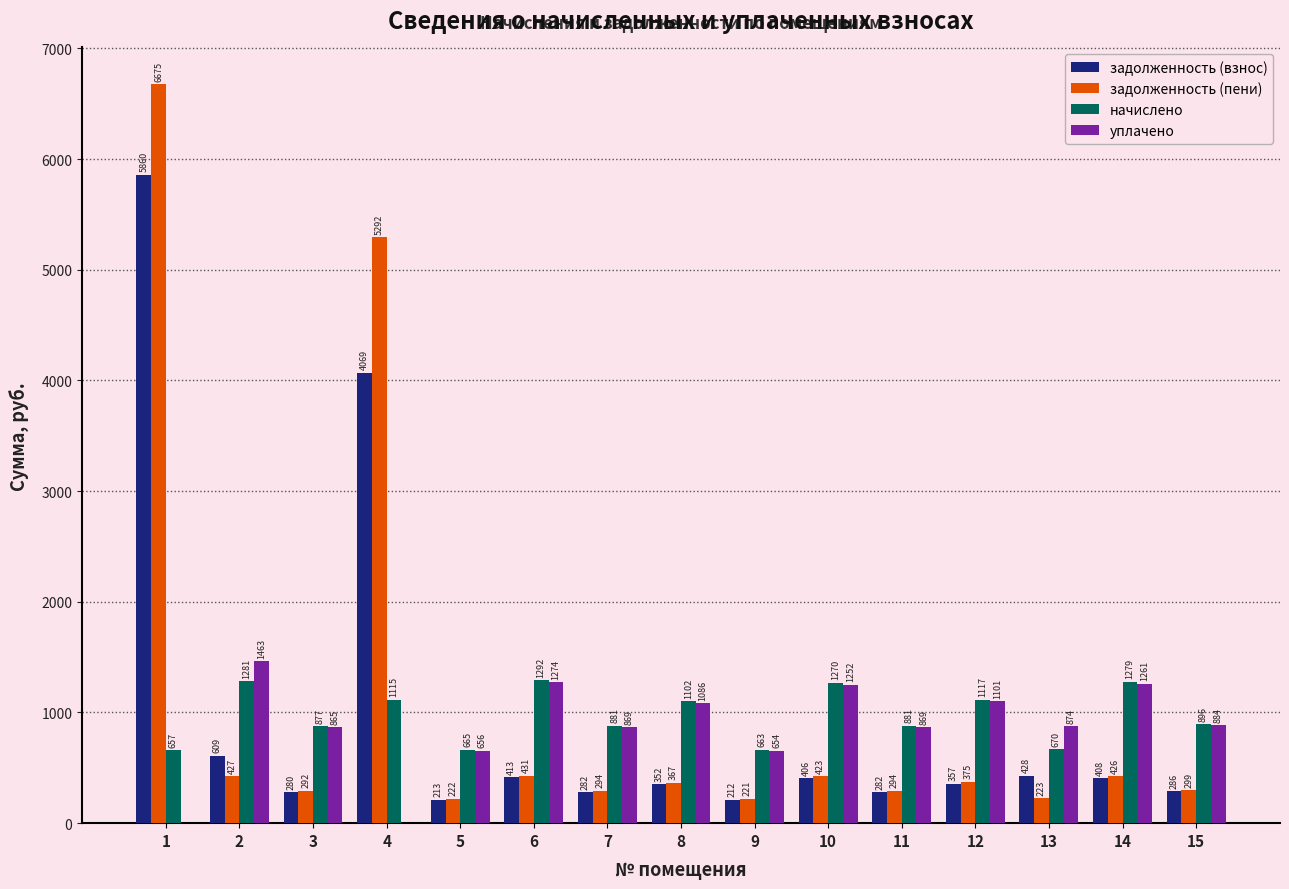

What is the highest value of the задолженность (взнос) series?

5860.5